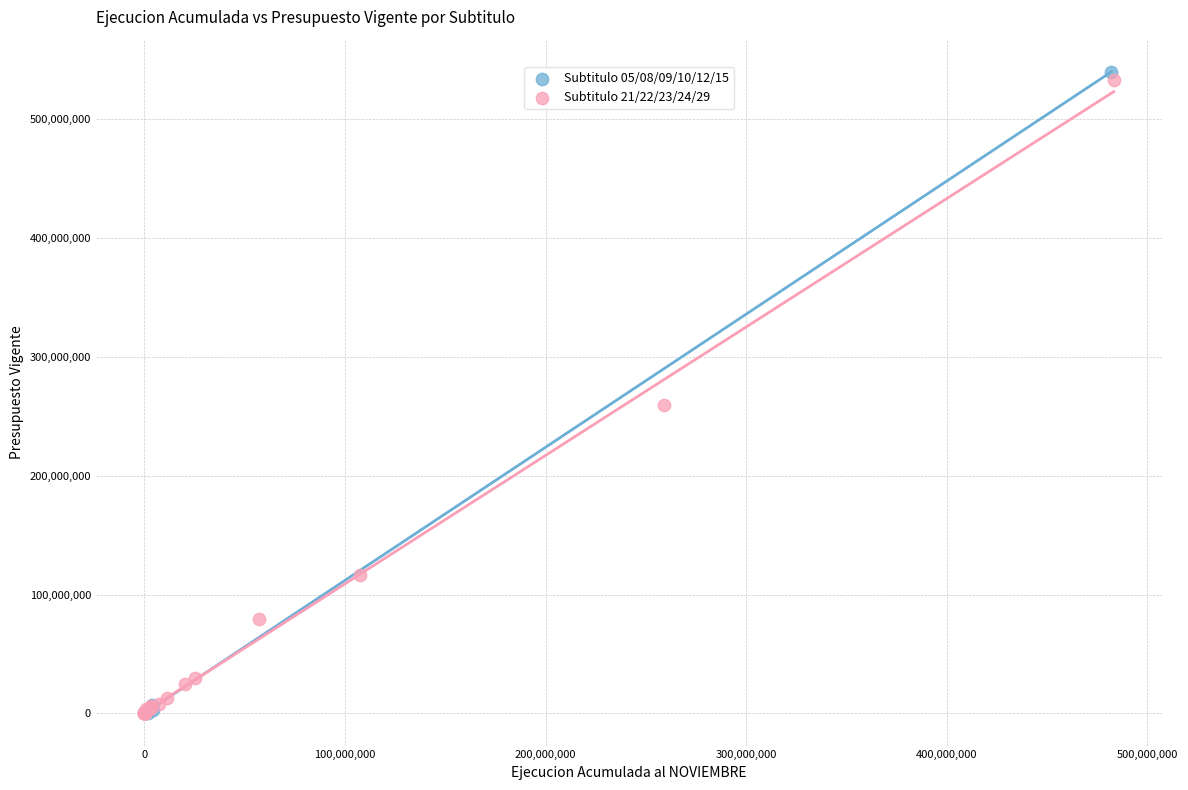

Which series has the largest Y range (max minus min)?

Subtitulo 05/08/09/10/12/15